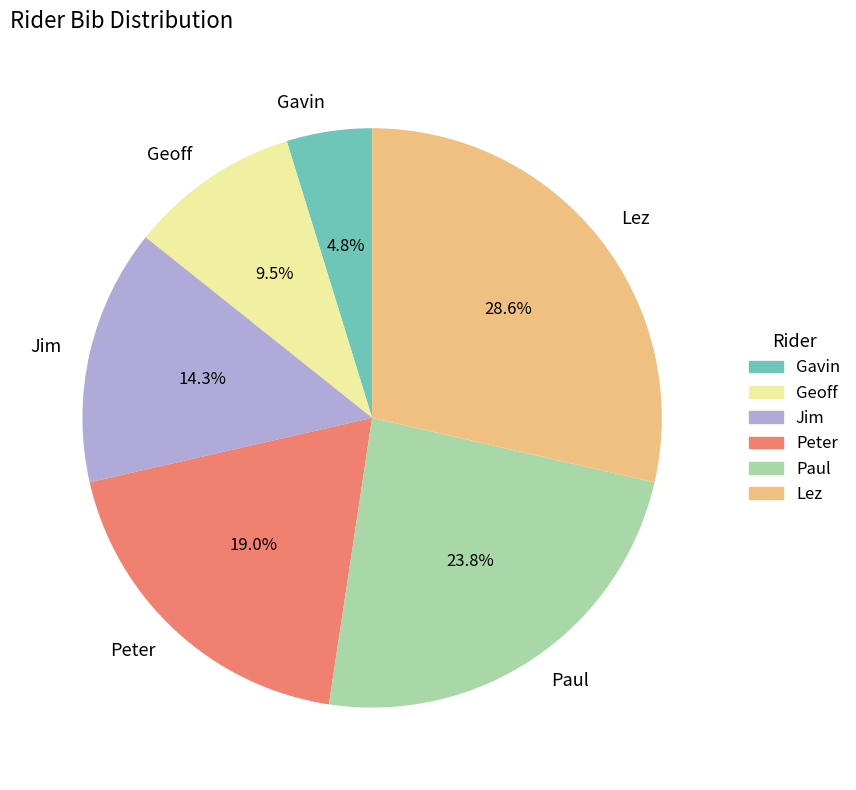

True or false: Paul accounts for 24% of the total.

True